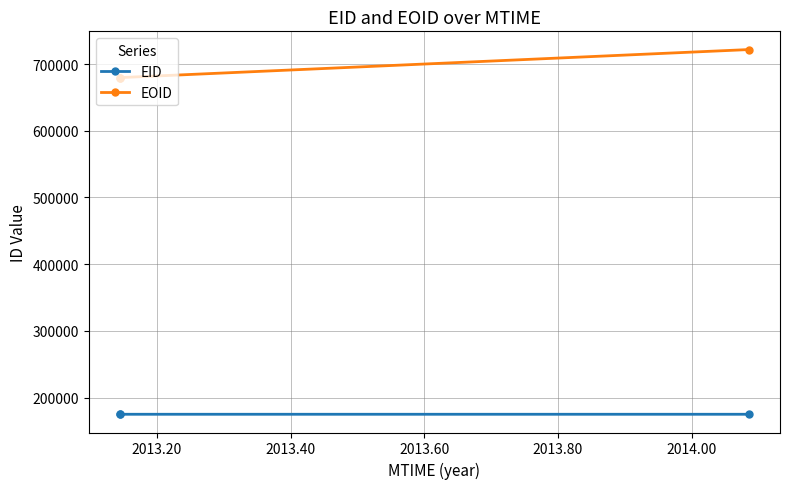

List the series in order of their peak value, lowest first.

EID, EOID